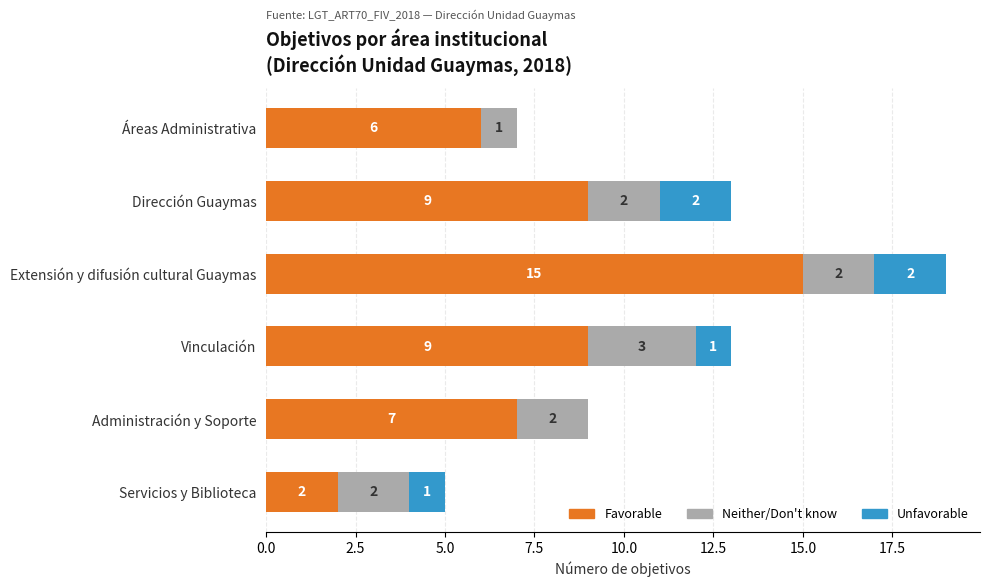

How many distinct data groups are displayed?

3